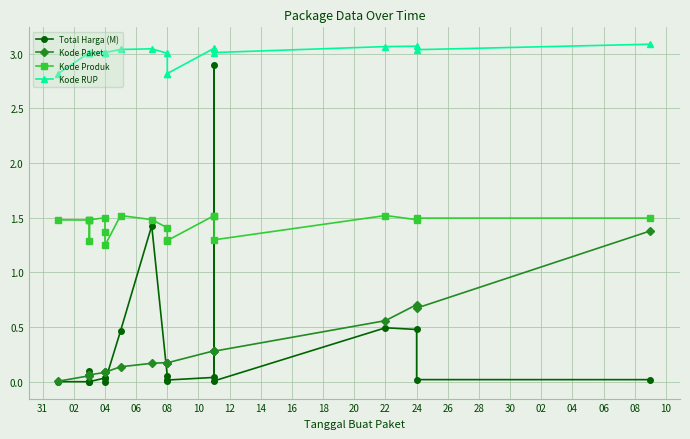

The value of Kode Paket at 04 is 0.0. True or false?

False